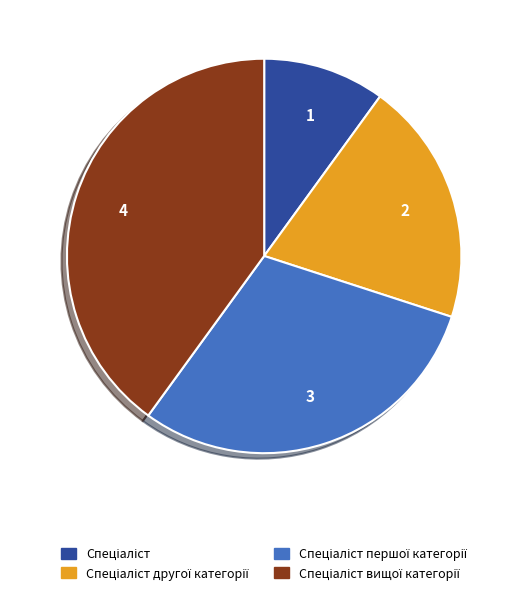

How many segments does this pie chart have?

4